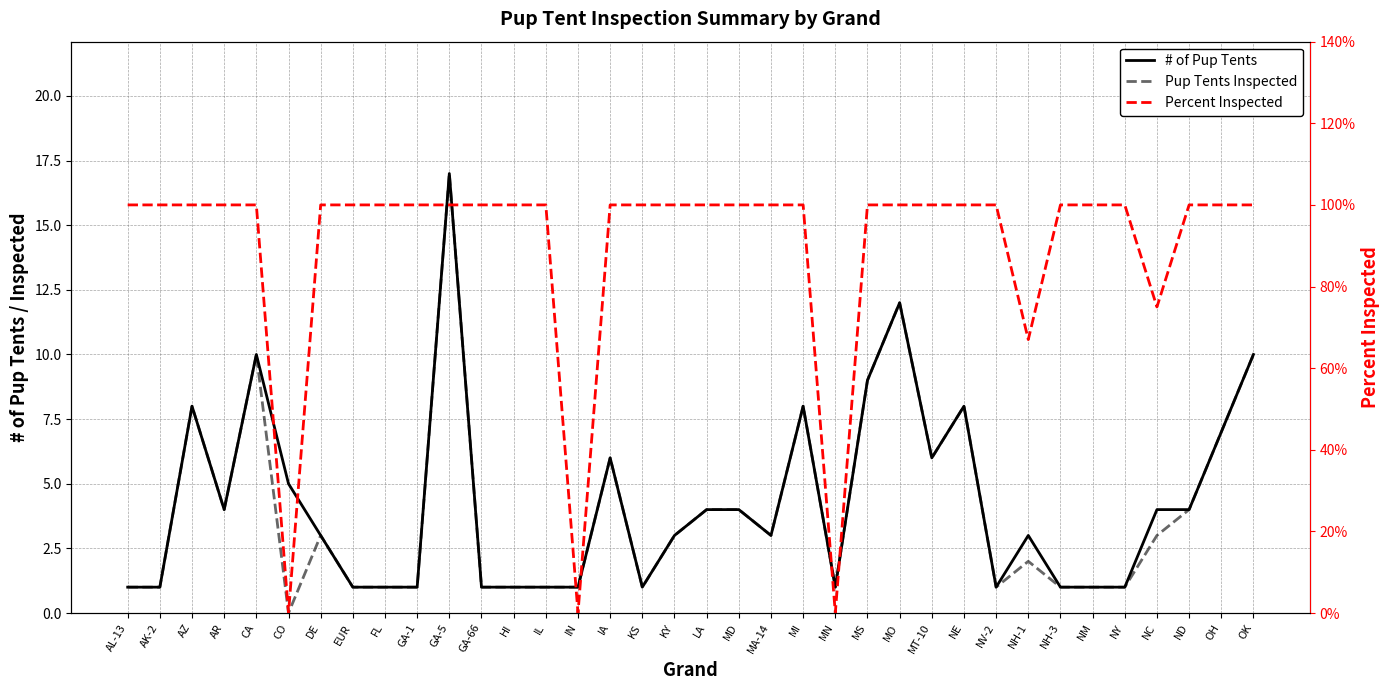

What is the difference between the highest and lowest values at MA-14?

2.0